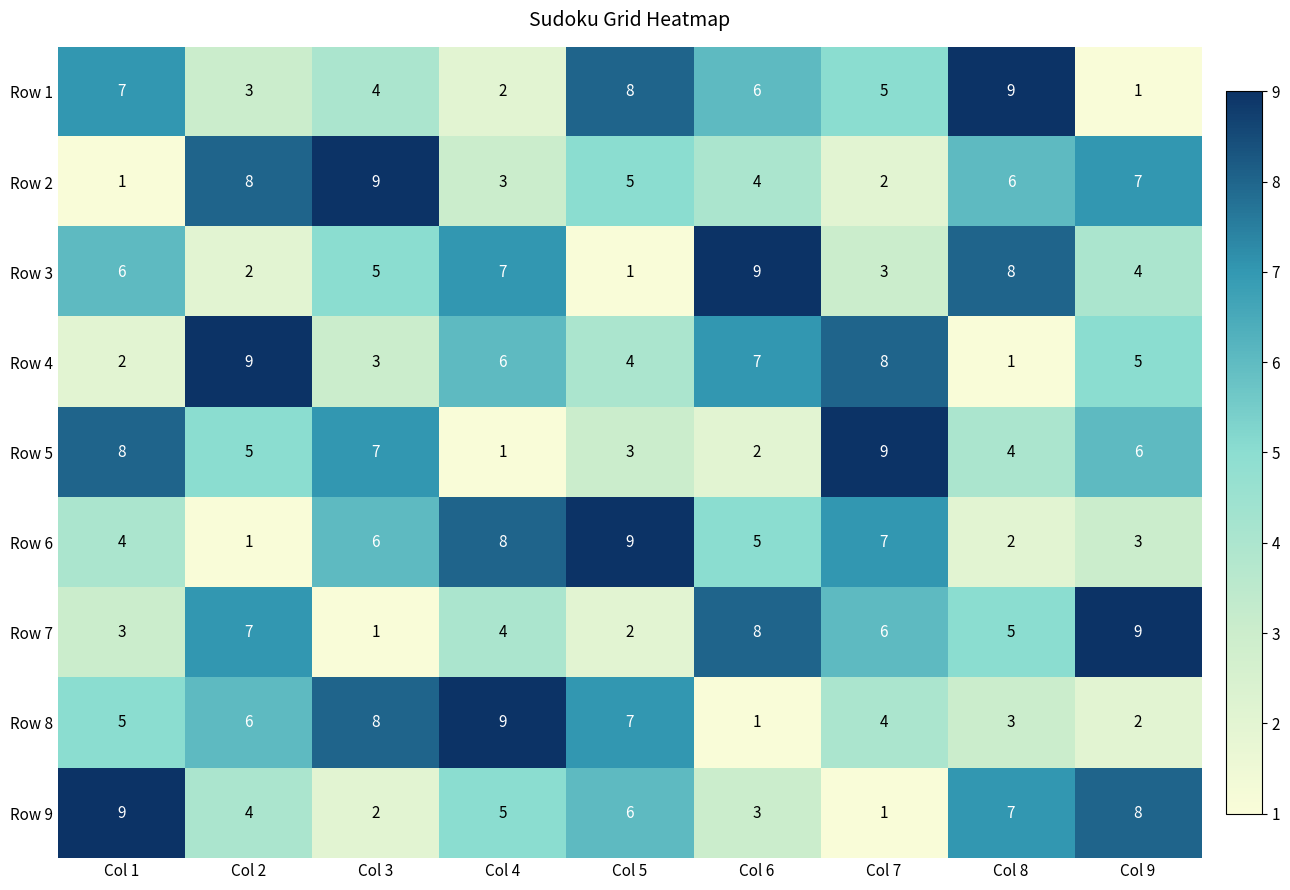

Which series changed the most between Col 1 and Col 4?

Row 5